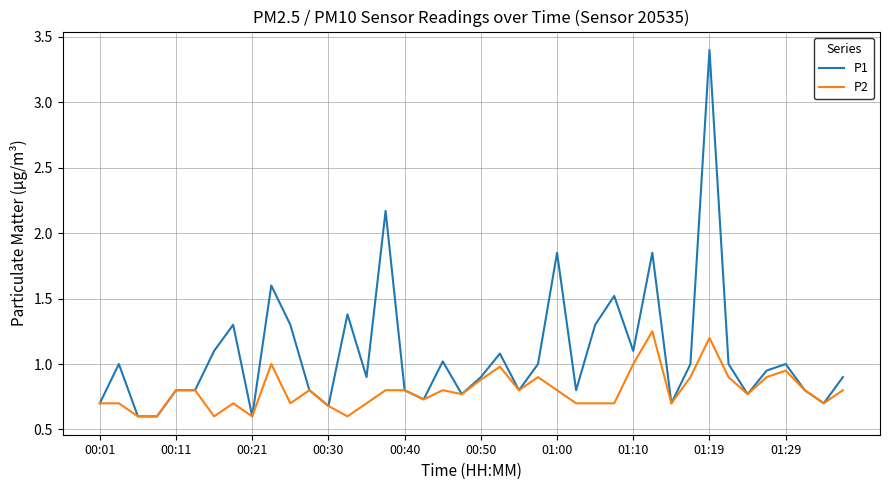

What is the sum of all P1 values?

43.1